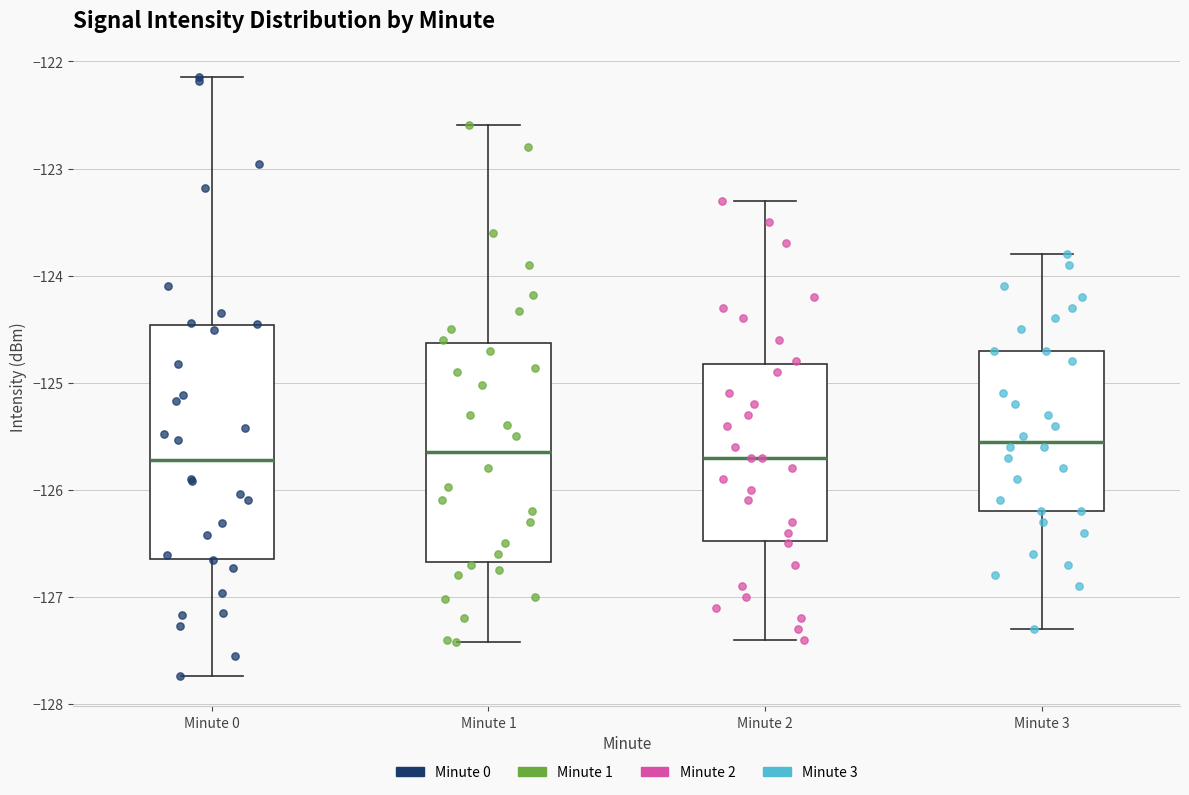

Which box's median line is the highest?

Minute 3